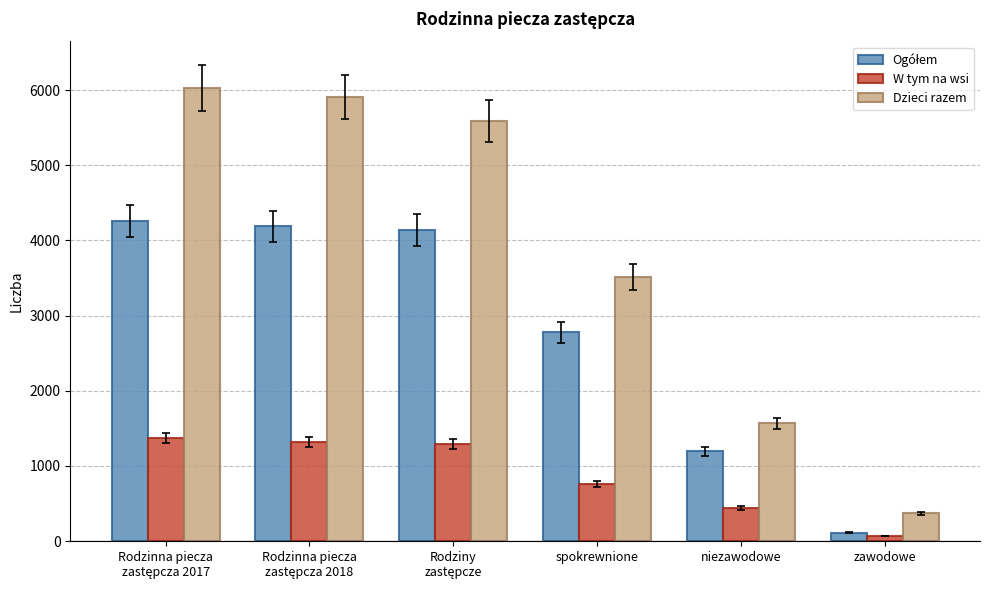

How many bars are there in total?

18